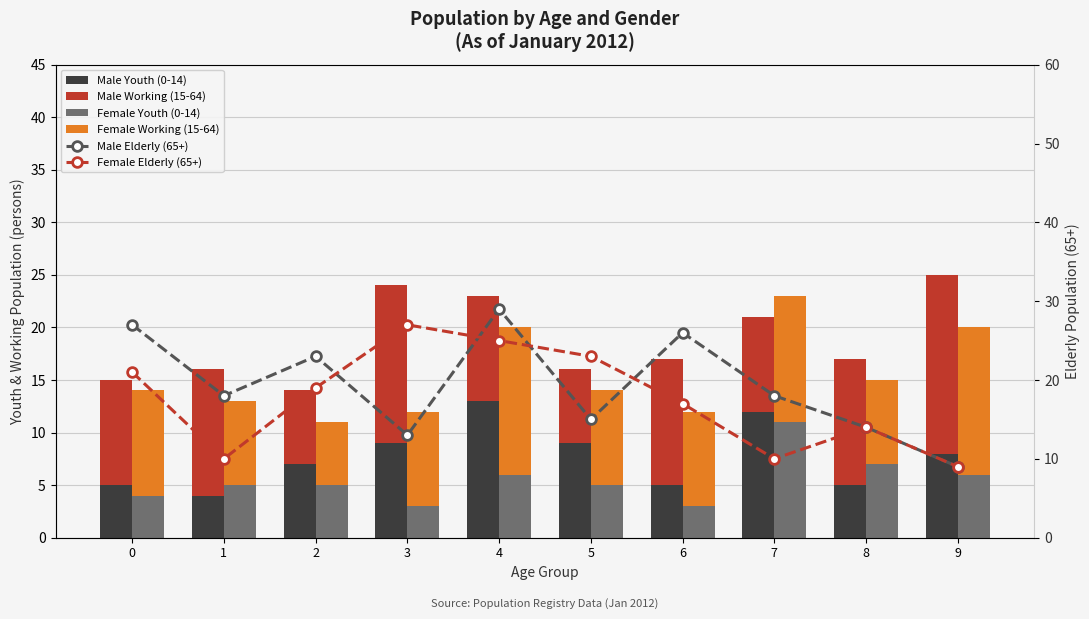

Between 0 and 5, which is larger?

5